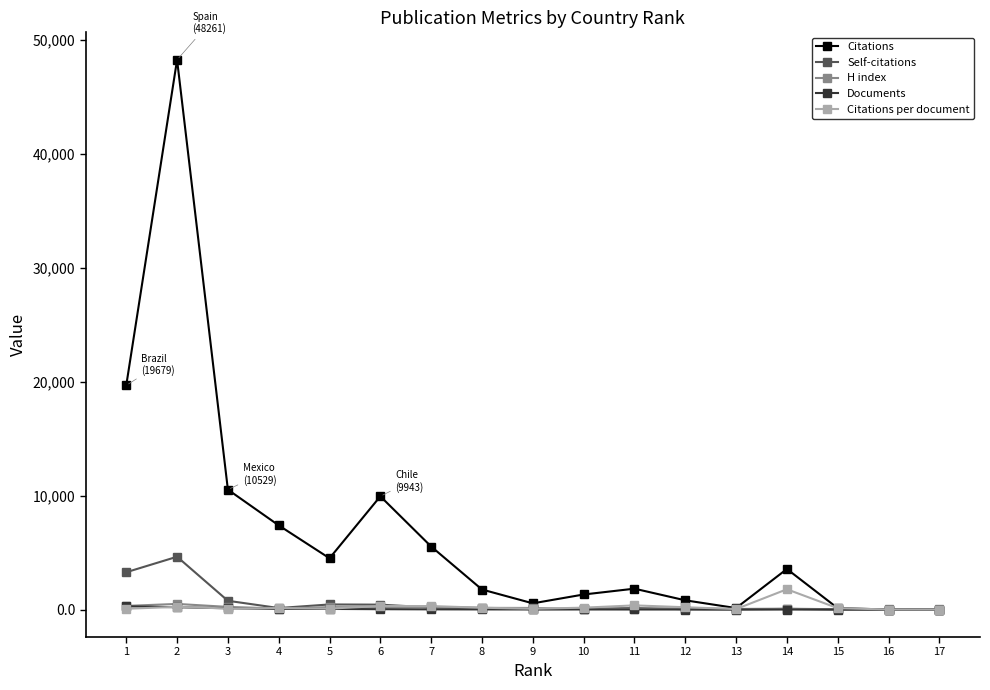

How many lines are shown in the chart?

5